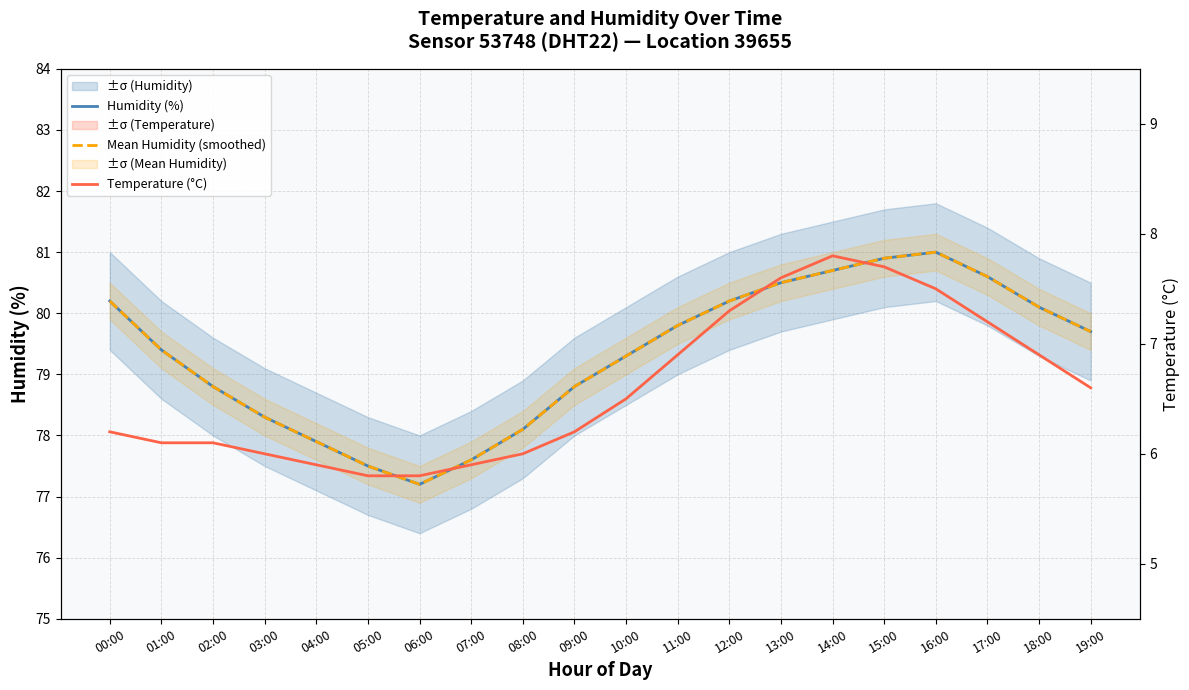

What is the label of the 10th point from the right?

10:00